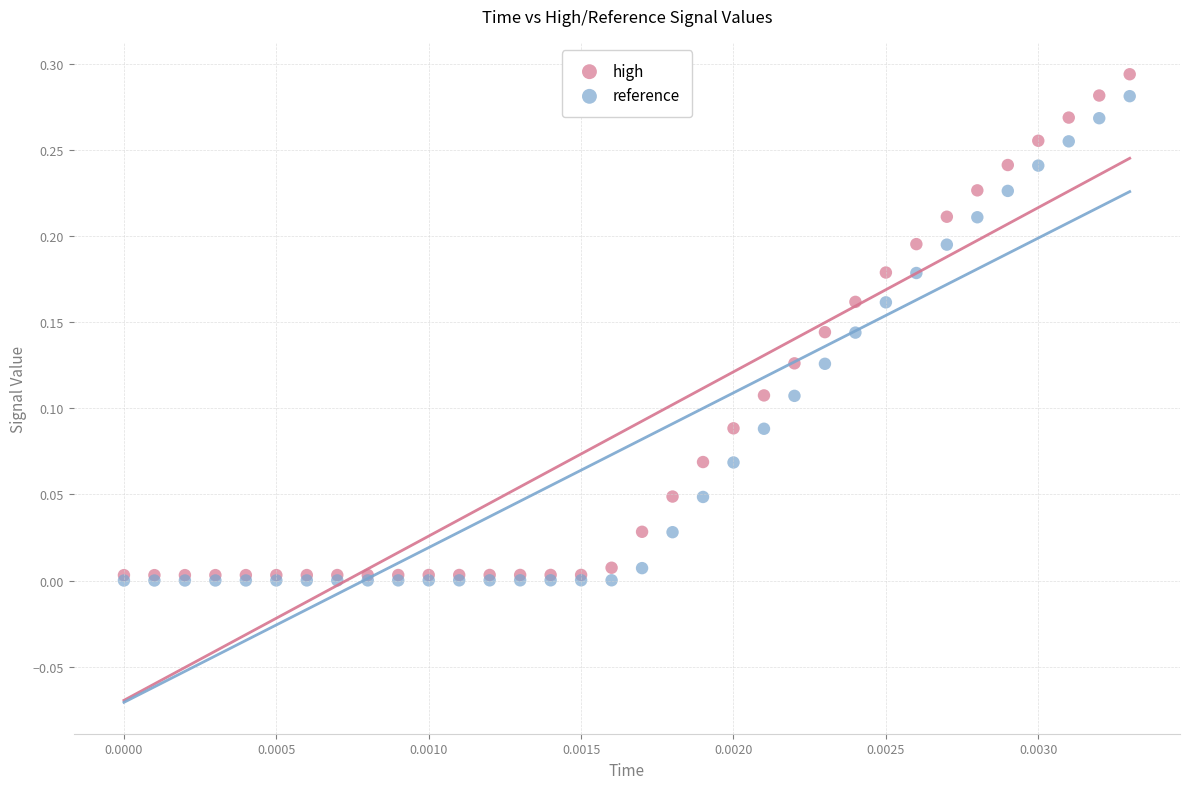

Which series has the widest spread of Y values?

high